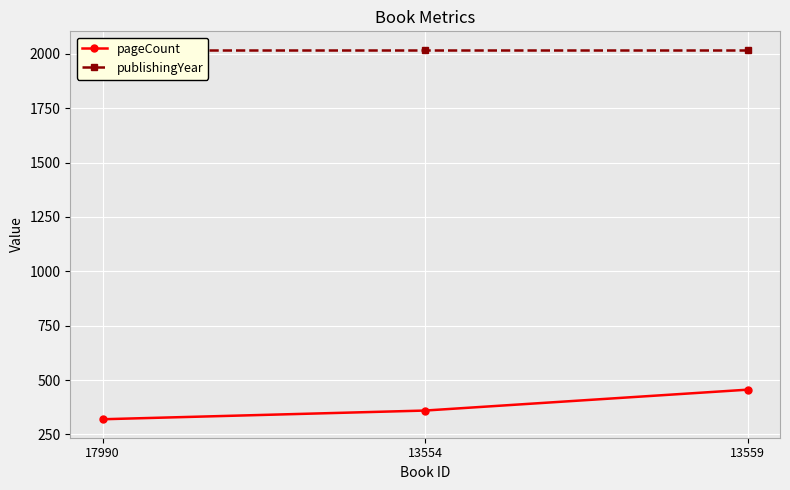

At how many categories does at least one series exceed 1583?

3